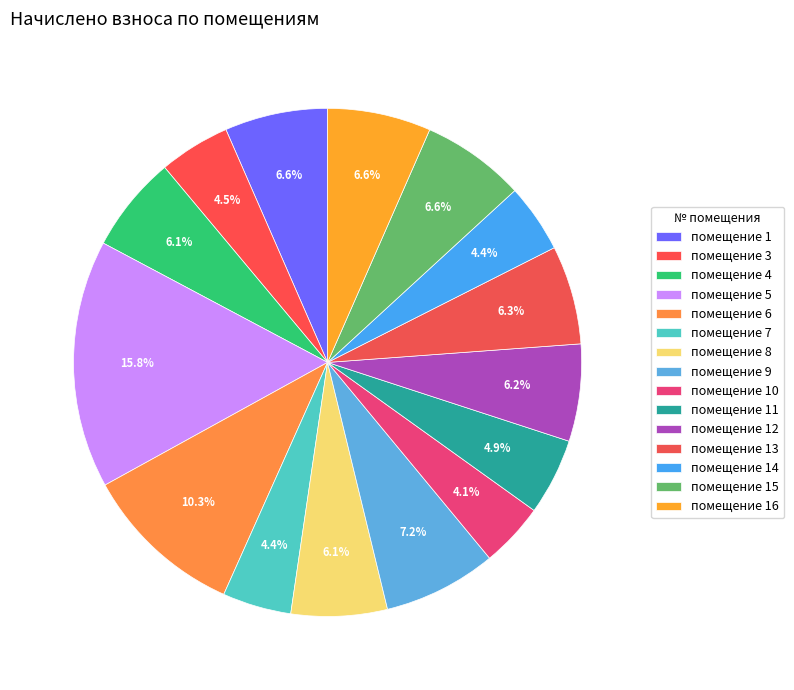

How many segments does this pie chart have?

15